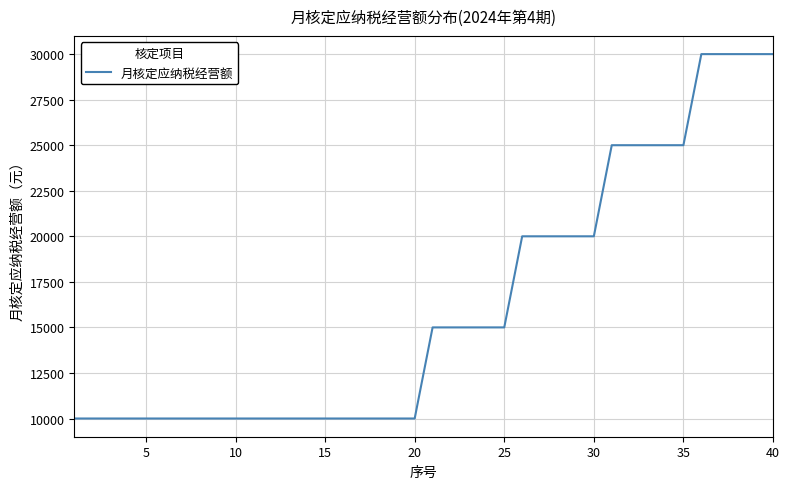

What is the difference between the maximum and minimum values?

20000